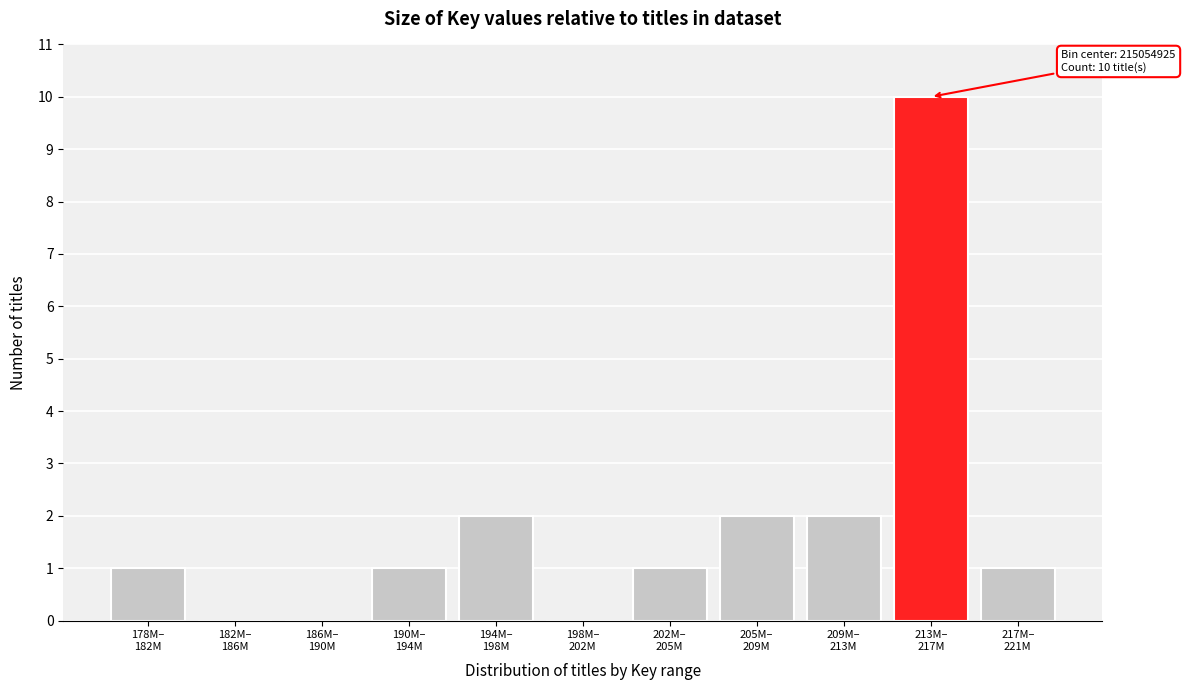

What is the sum of all values?

20